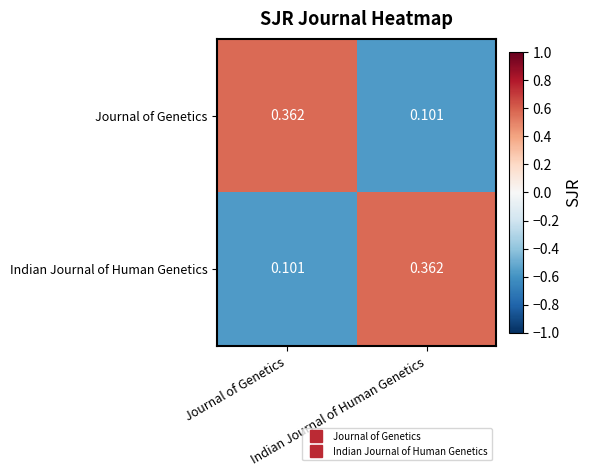

How many data points does each series have?

2